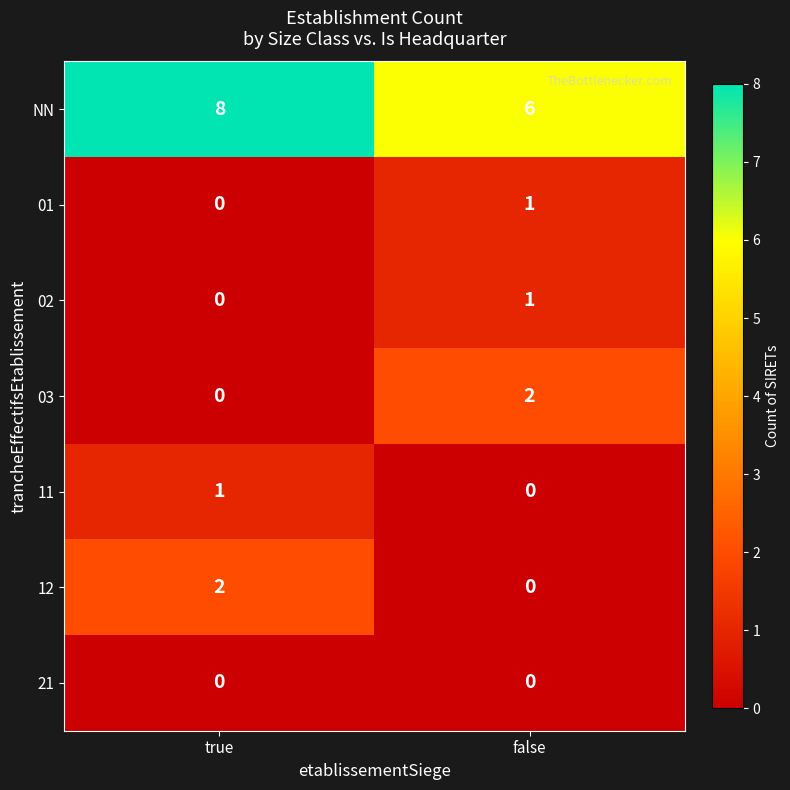

Rank the categories by 01 value from lowest to highest.

true, false